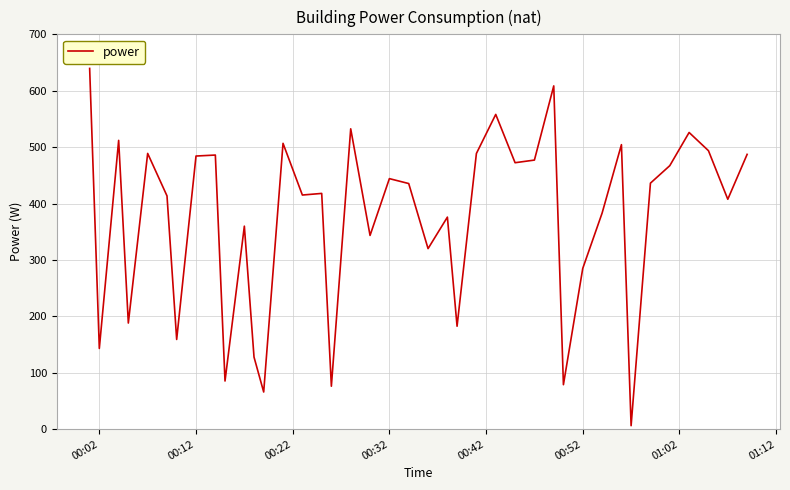

How many values are below 435?

20